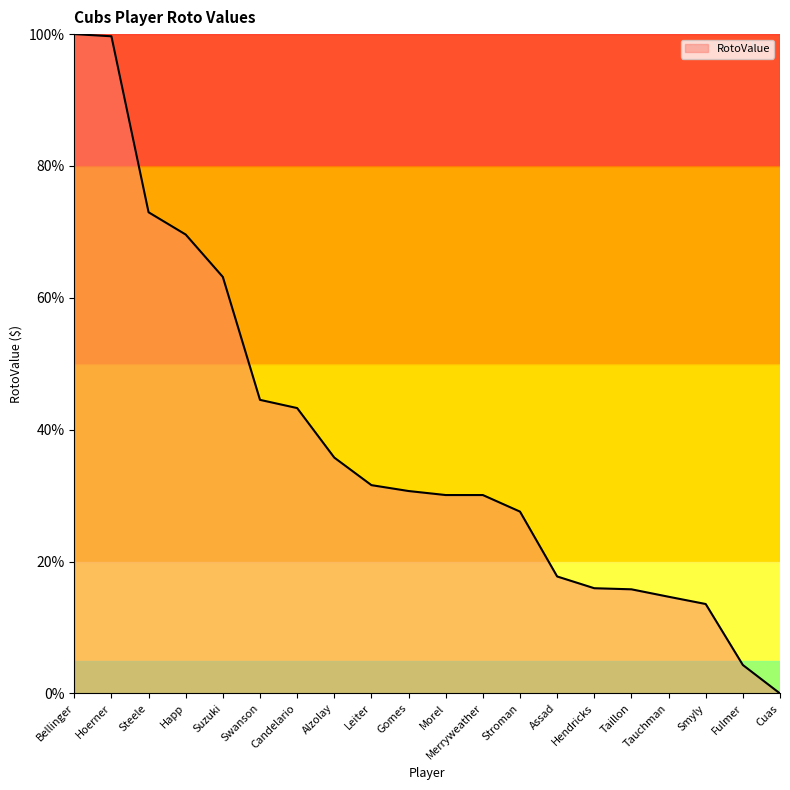

What is the greatest value displayed?

100.0